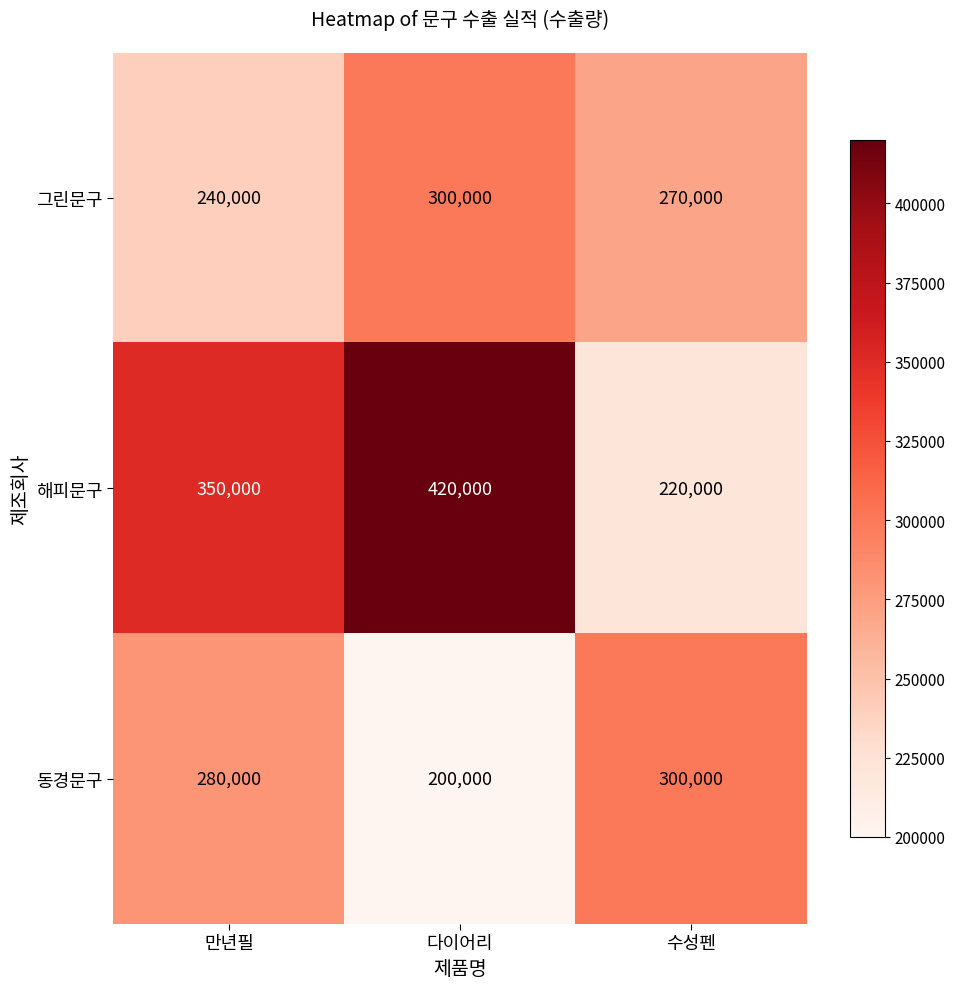

Reading left to right, list all the values displayed in this chart.

그린문구: 만년필=240000	다이어리=300000	수성펜=270000
해피문구: 만년필=350000	다이어리=420000	수성펜=220000
동경문구: 만년필=280000	다이어리=200000	수성펜=300000